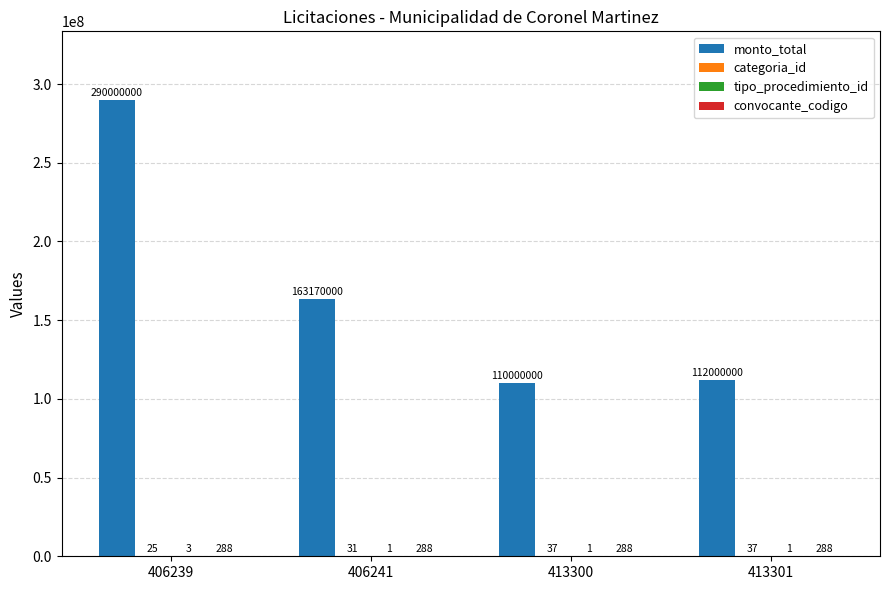

What is the sum of the monto_total values at 406239 and 413301?

402000000